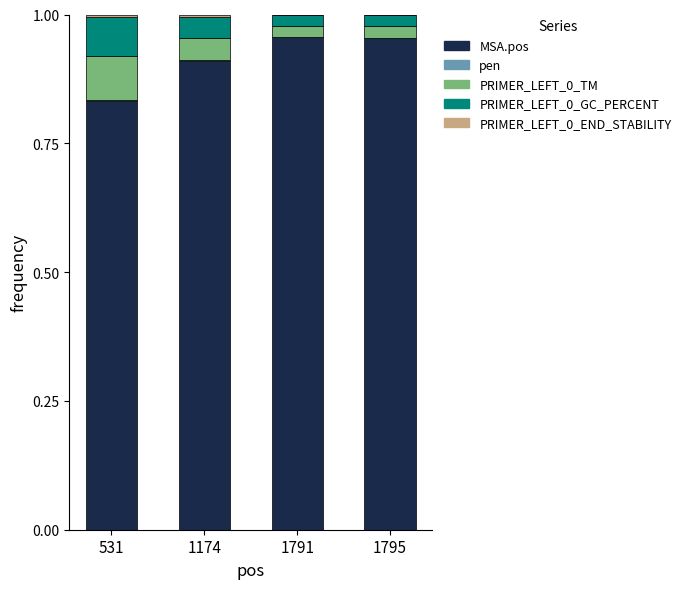

Are the bars horizontal?

No